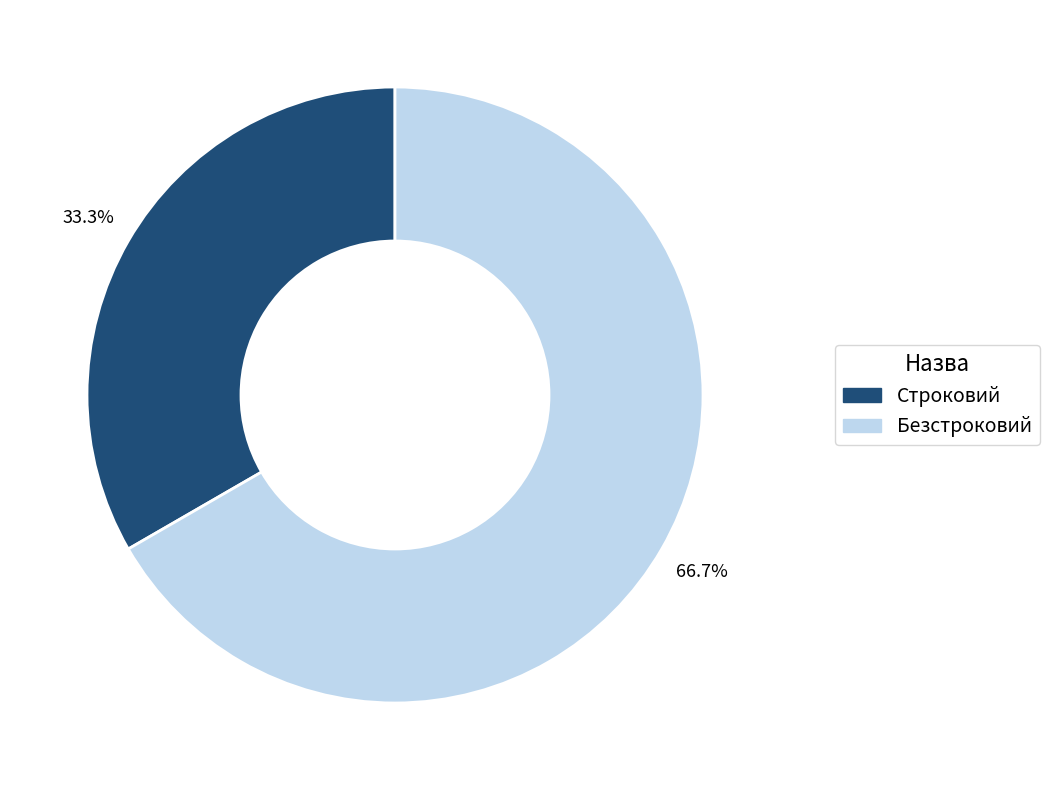

Which slice is the largest?

Безстроковий